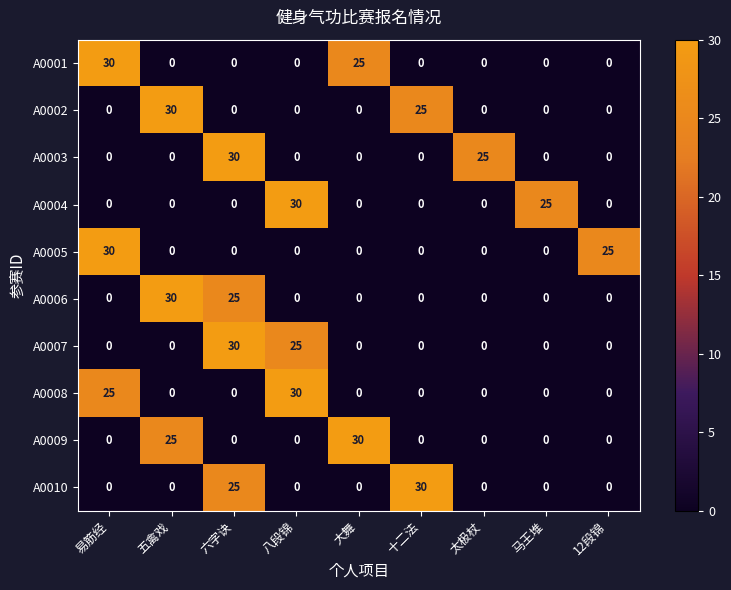

The A0004 series shows 12 at 马王堆. True or false?

False